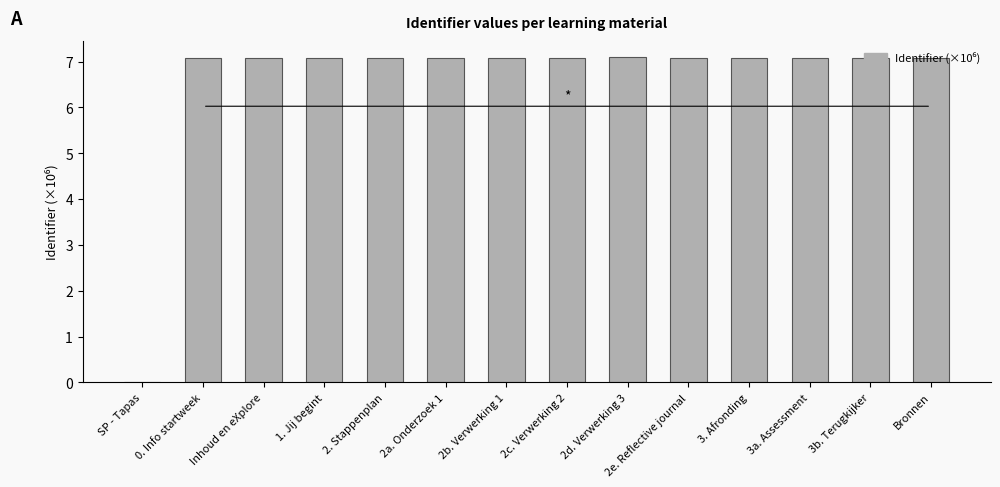

Where does the data first go above 7?

0. Info startweek